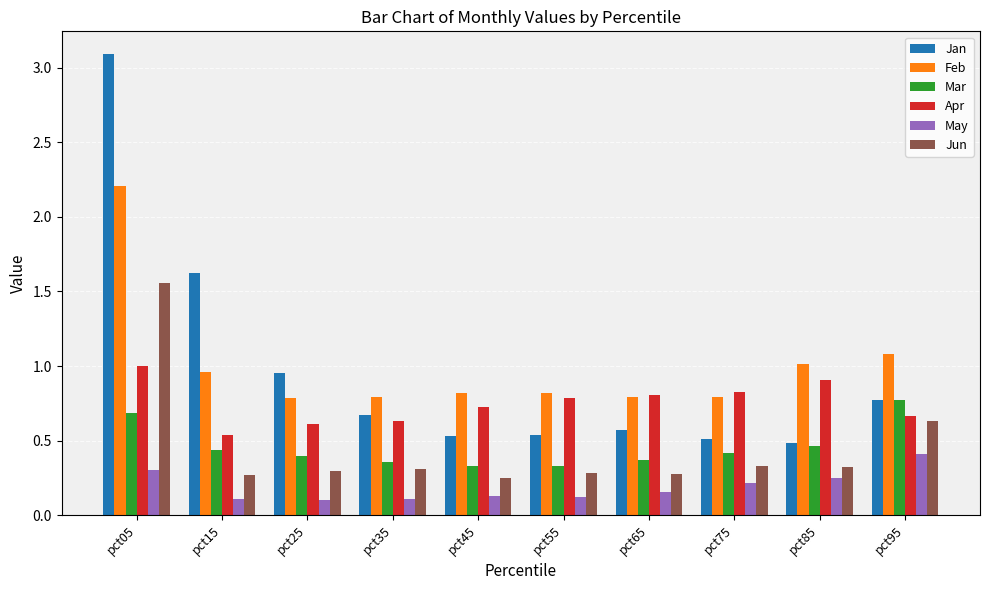

Which series changed the most between pct15 and pct75?

Jan